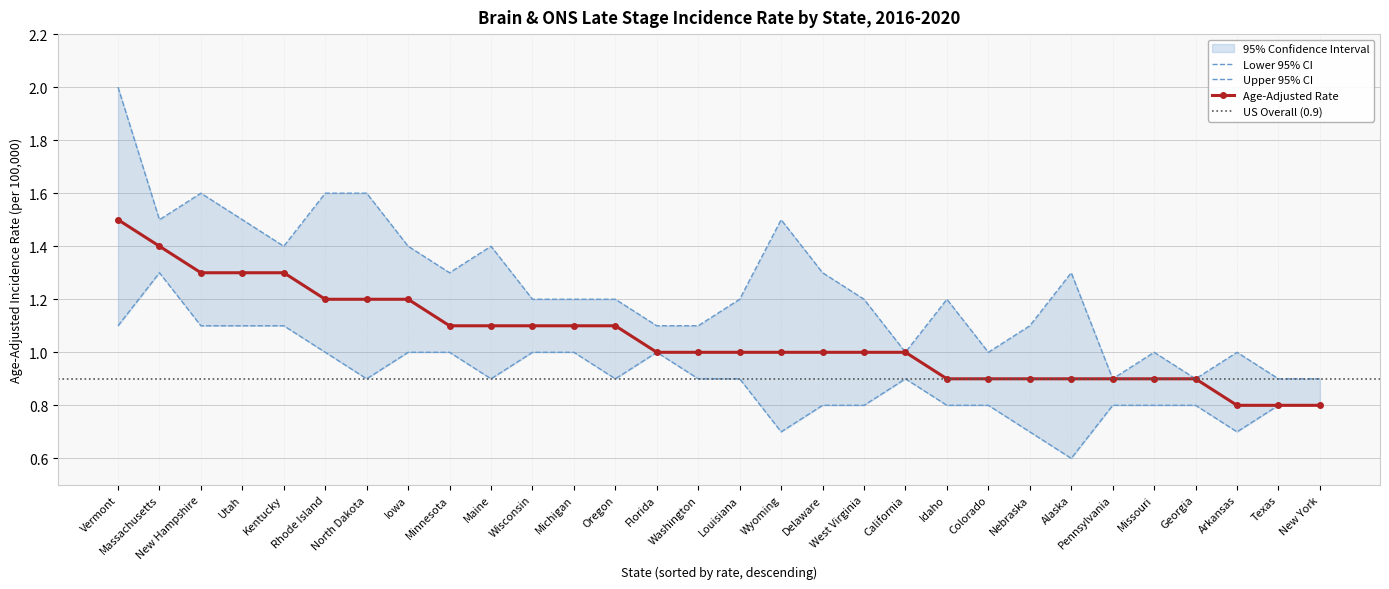

How many interior local peaks does the Upper 95% CI series have?

7